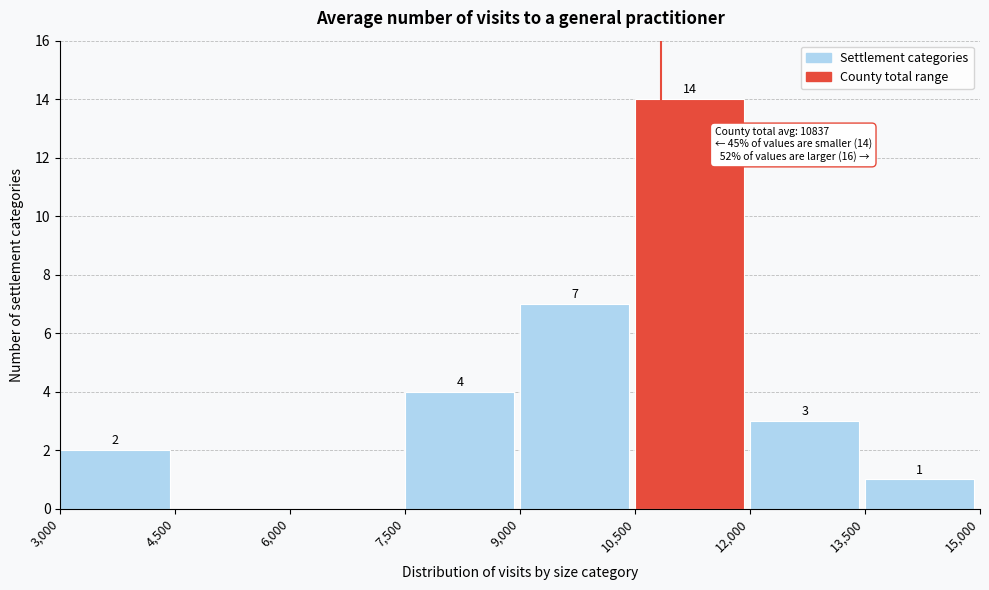

Over which range of the x-axis is the bar tallest?

10,500 to 12,000